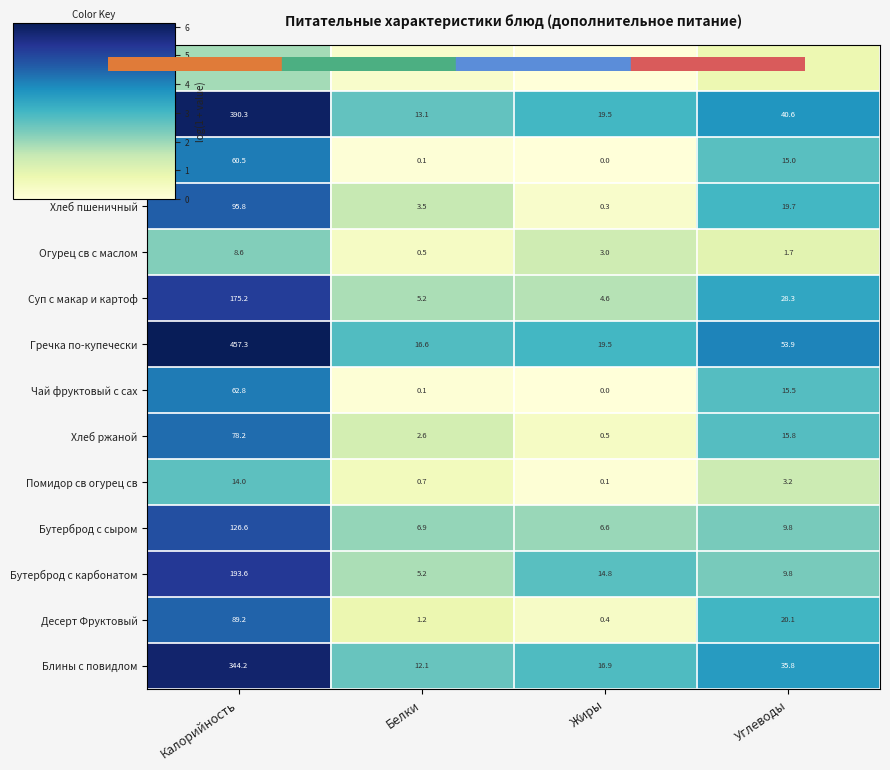

What is the total value across all series at Углеводы?

270.3